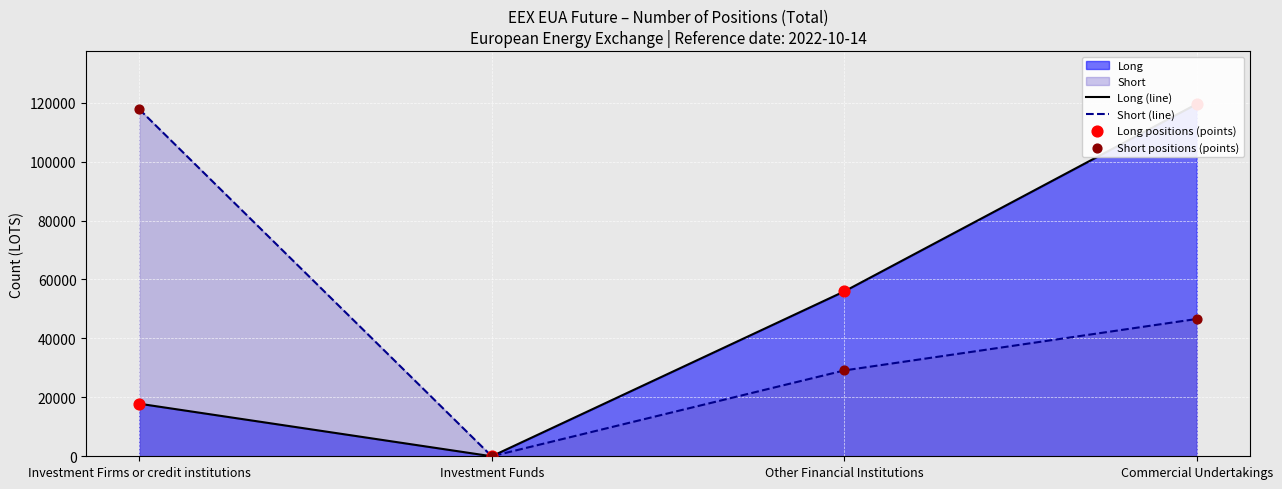

Which series reaches the minimum Y coordinate?

Long (line)